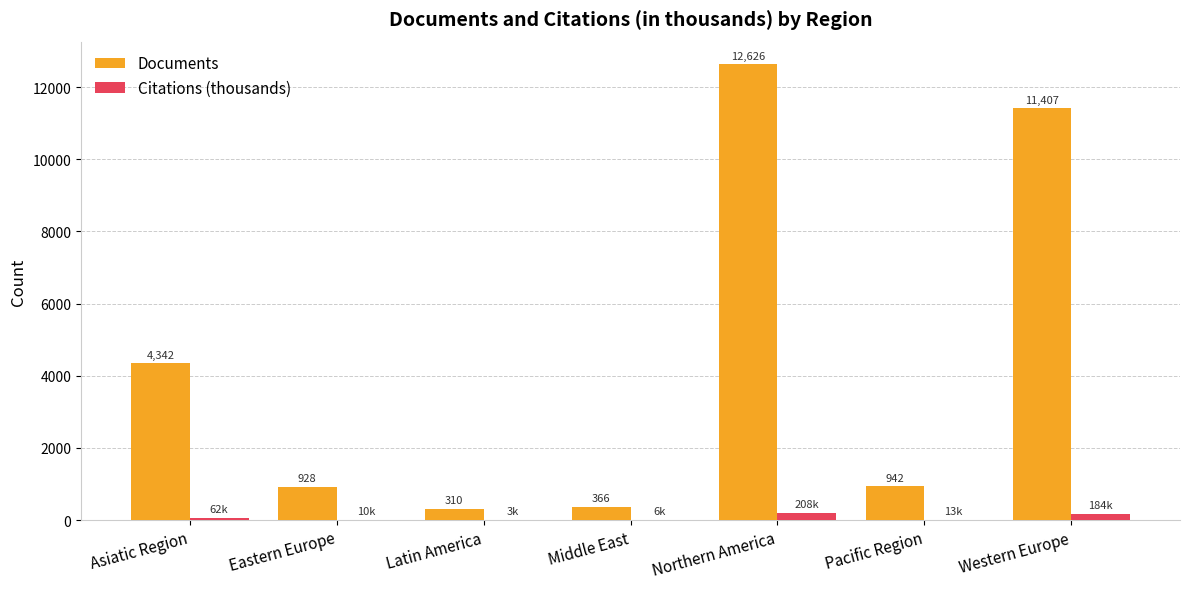

Where does the Documents series first go above 942?

Asiatic Region